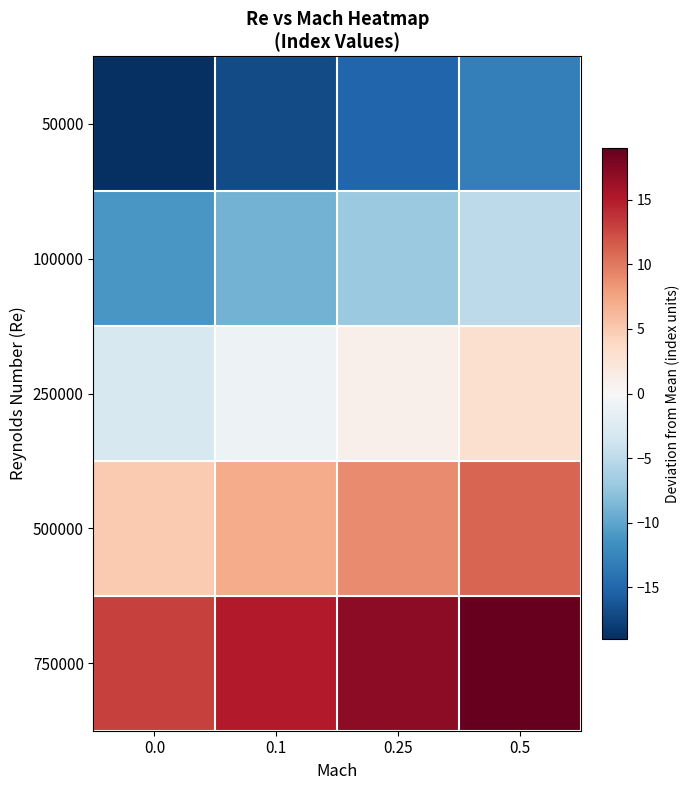

Rank the series at 0.5 from highest to lowest value.

750000, 500000, 250000, 100000, 50000